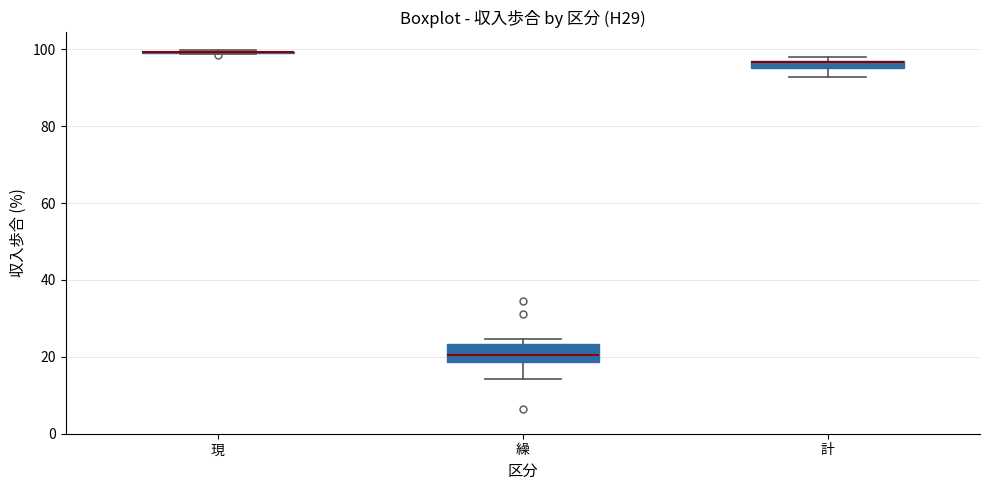

Which box is the tallest, from its lower edge to its upper edge?

繰